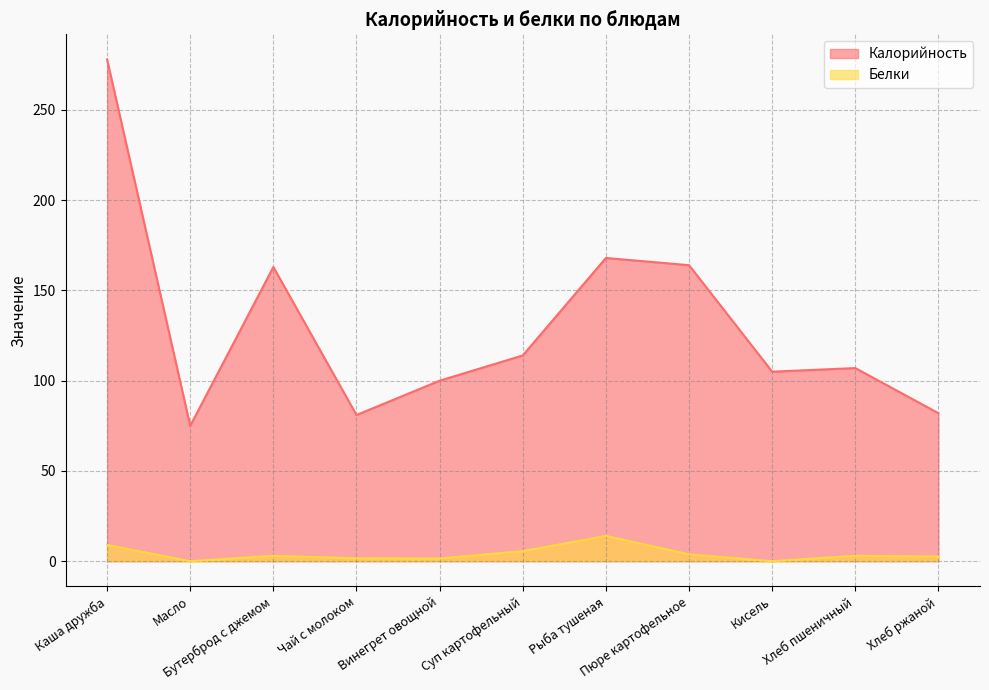

What position from the left is Масло?

2